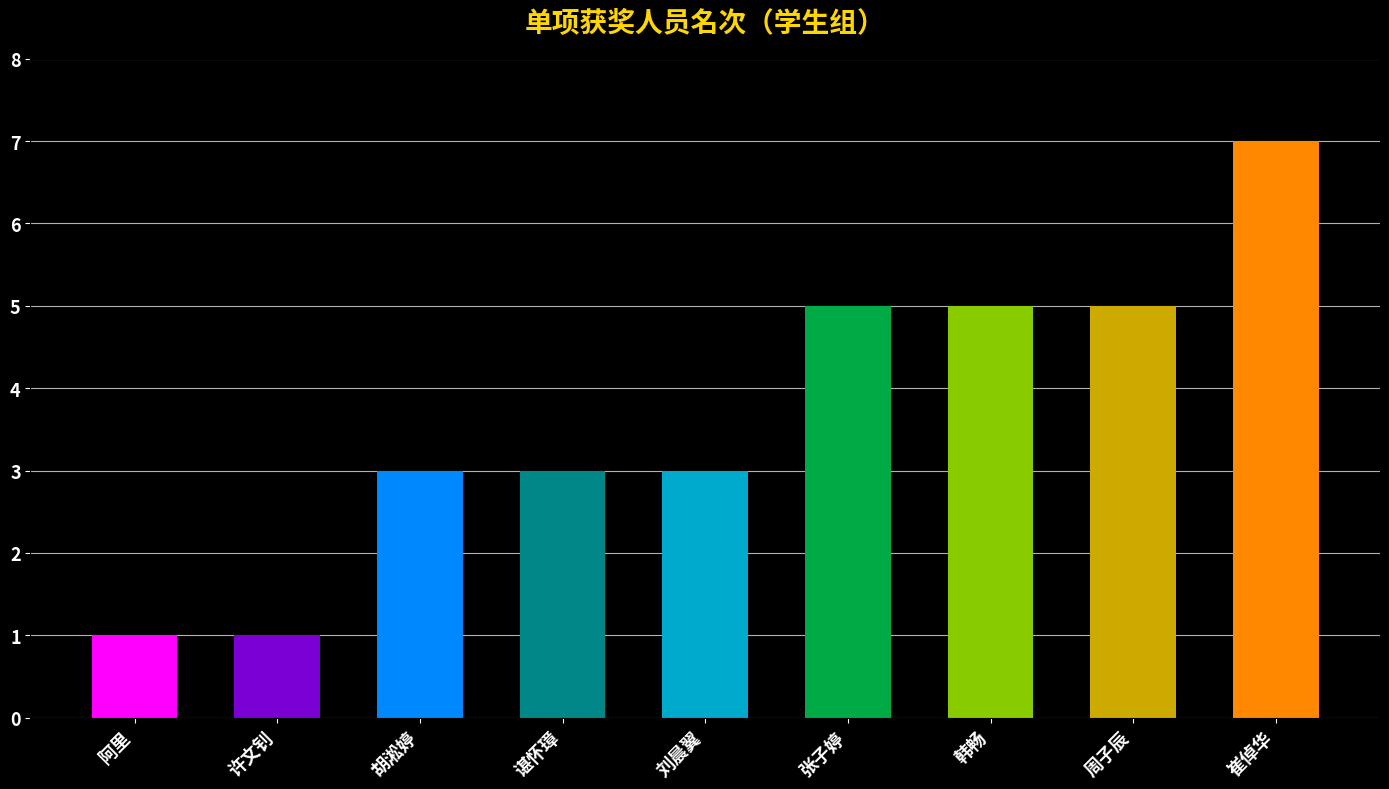

What is the average value?

4